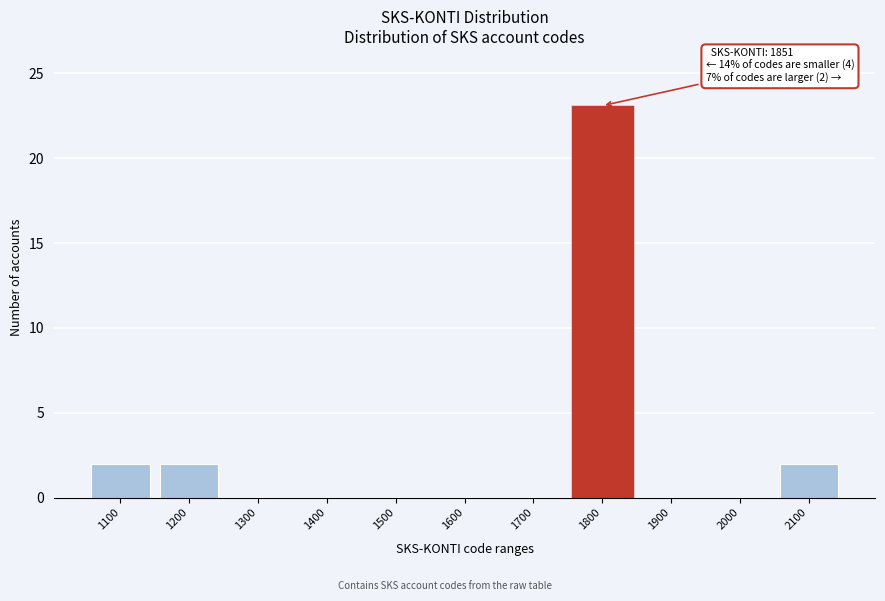

Reading left to right, transcribe all the data shown in this chart.

1100=2	1200=2	1300=0	1400=0	1500=0	1600=0	1700=0	1800=23	1900=0	2000=0	2100=2